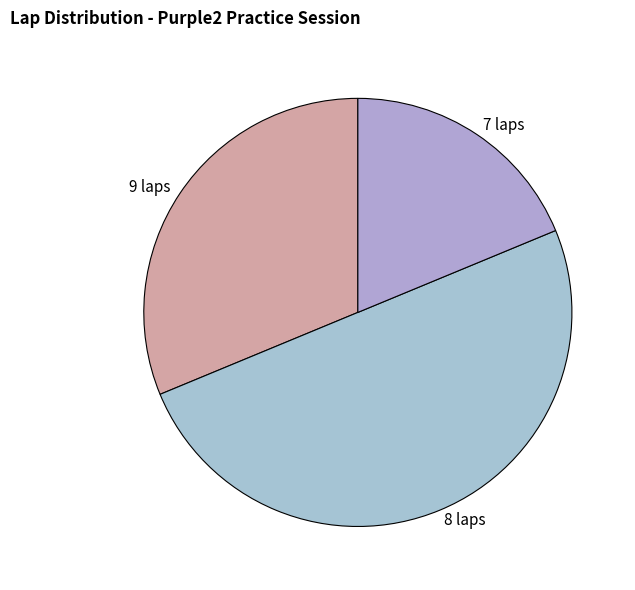

Do 8 laps and 7 laps together represent more than half of the pie?

Yes